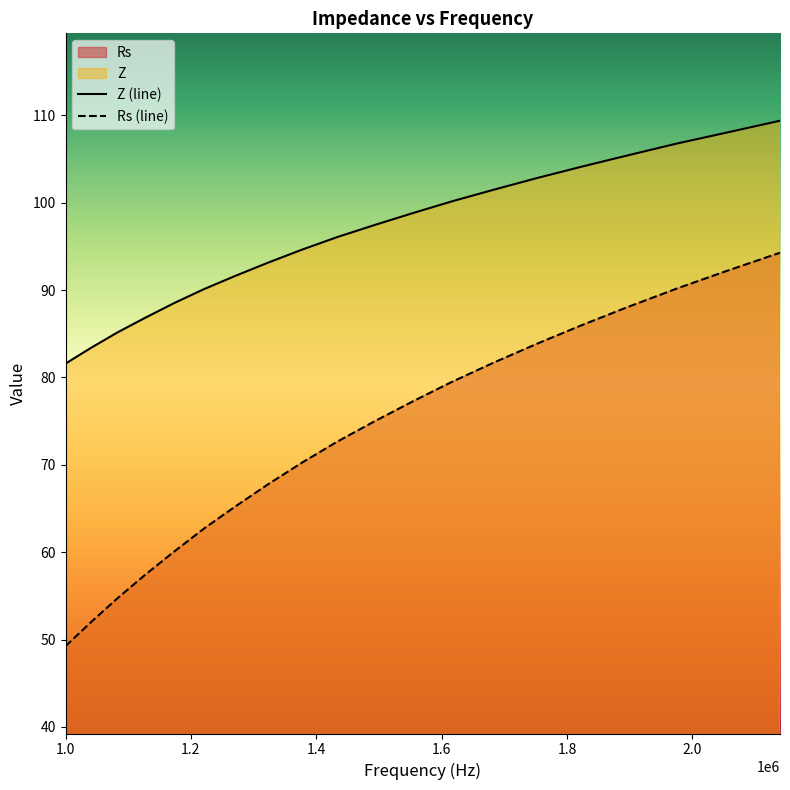

List the series in order of their overall mean, lowest first.

Rs (line), Z (line)